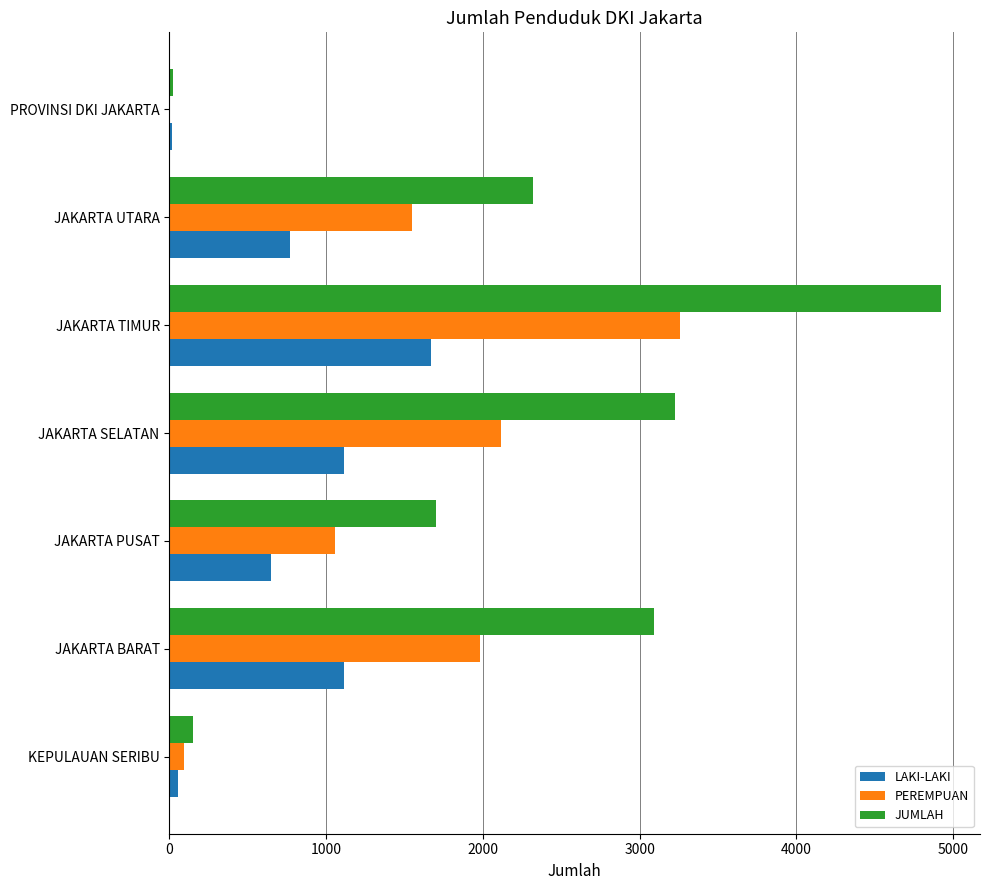

What is the sum of all PEREMPUAN values?

10057